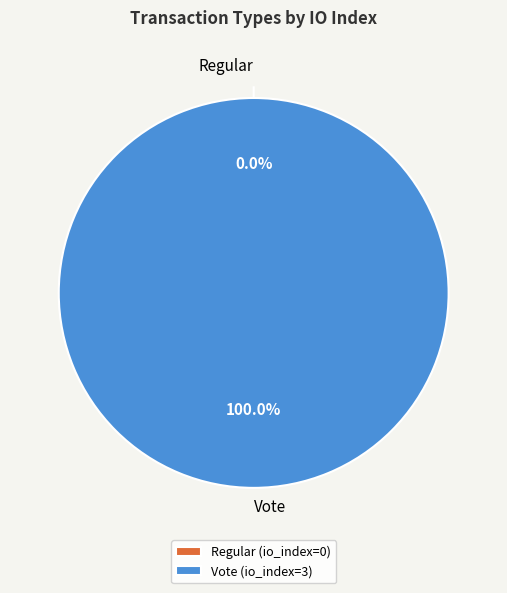

To the nearest percent, what is the average slice percentage?

50%